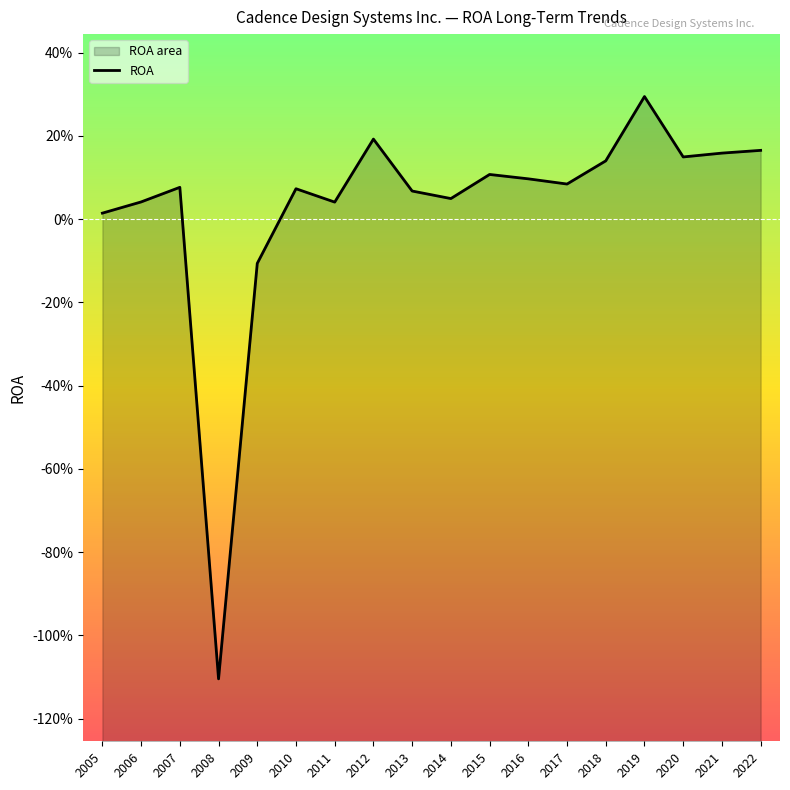

How many points are lower than both their immediate neighbors (excluding endpoints)?

5